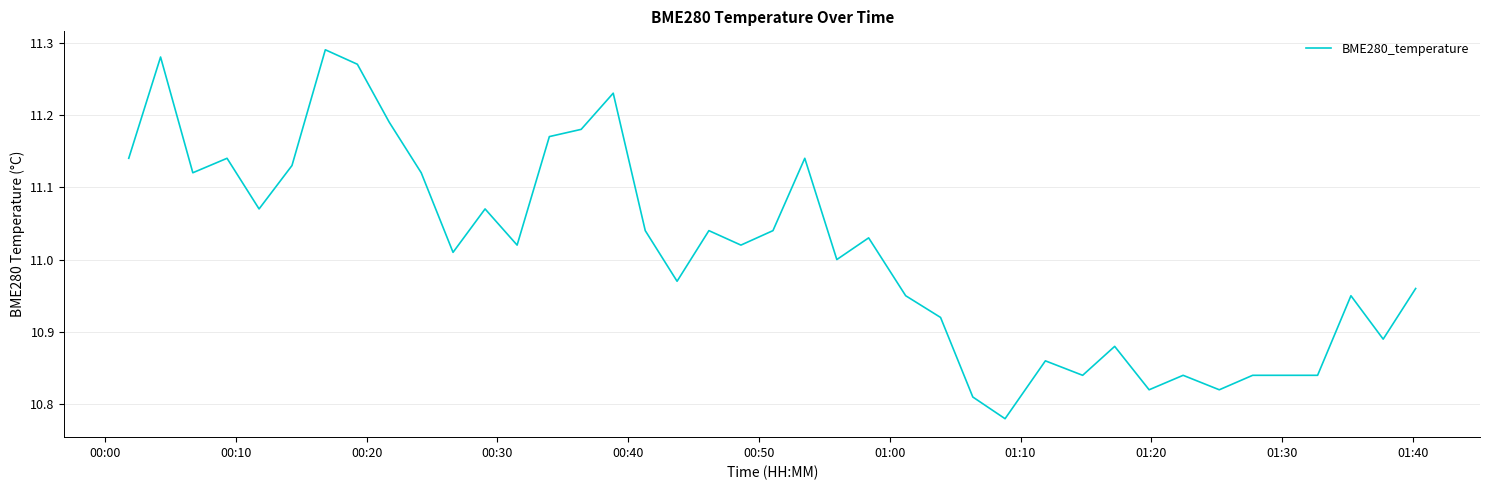

What is the difference between the maximum and minimum values?

0.5